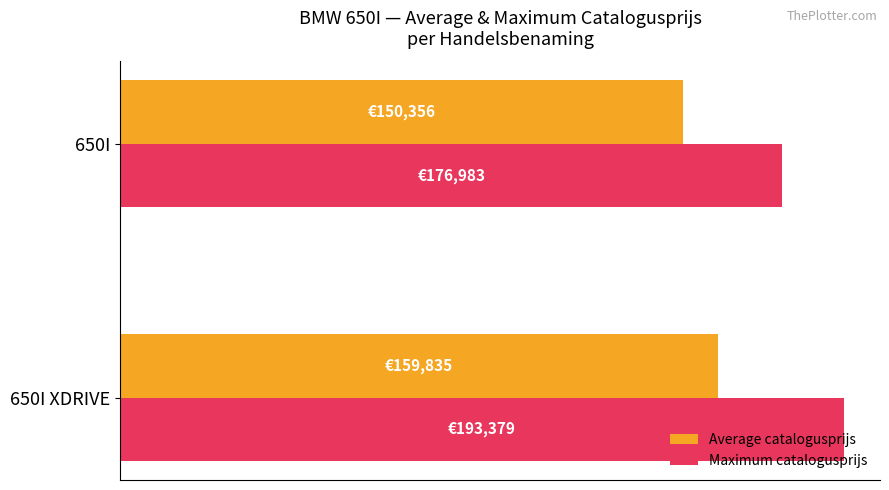

What is the average value of the Average catalogusprijs series?

155095.3